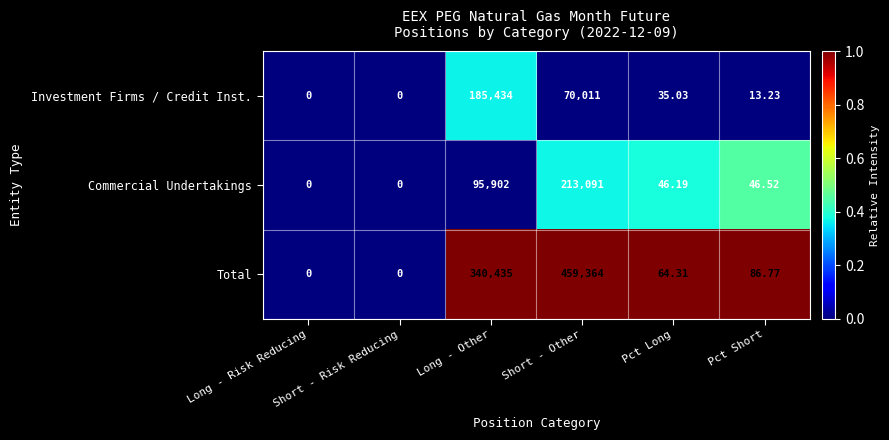

Which series has the largest total across all categories?

Total